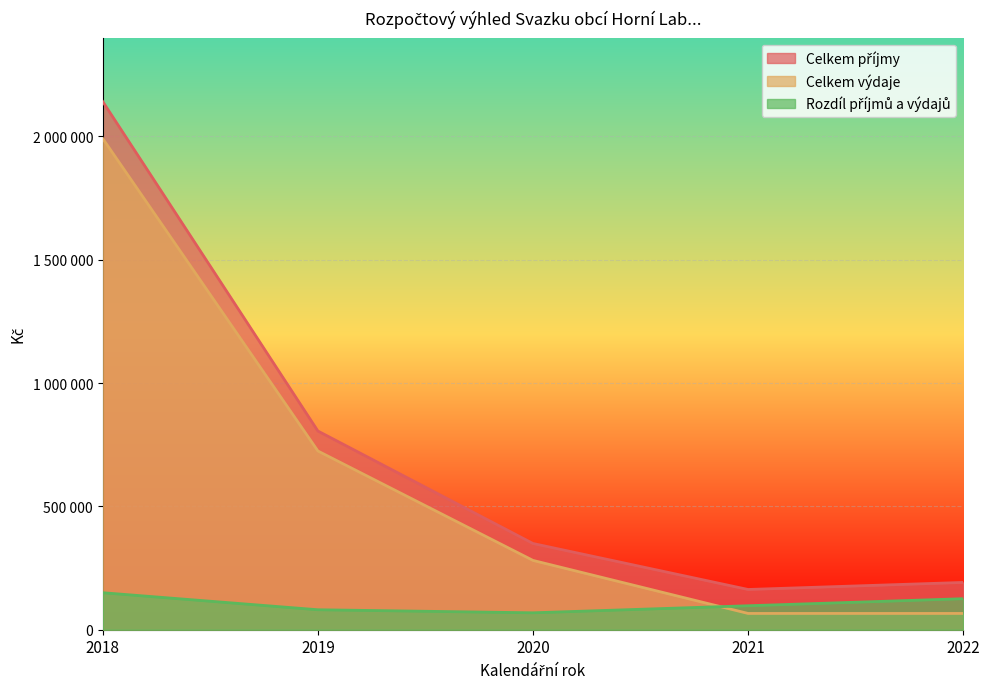

What is the difference between the highest and lowest values at 2018?

1991000